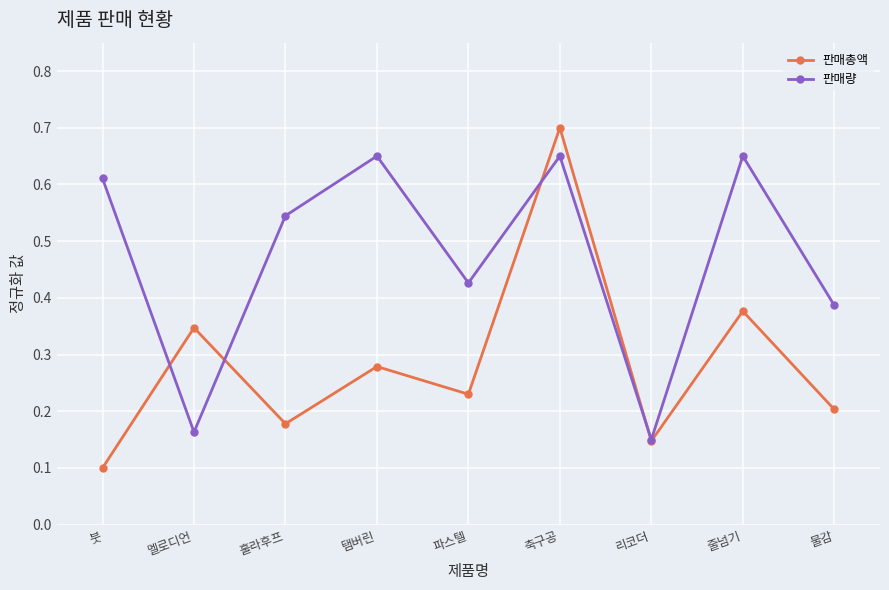

At how many categories does at least one series exceed 0?

9